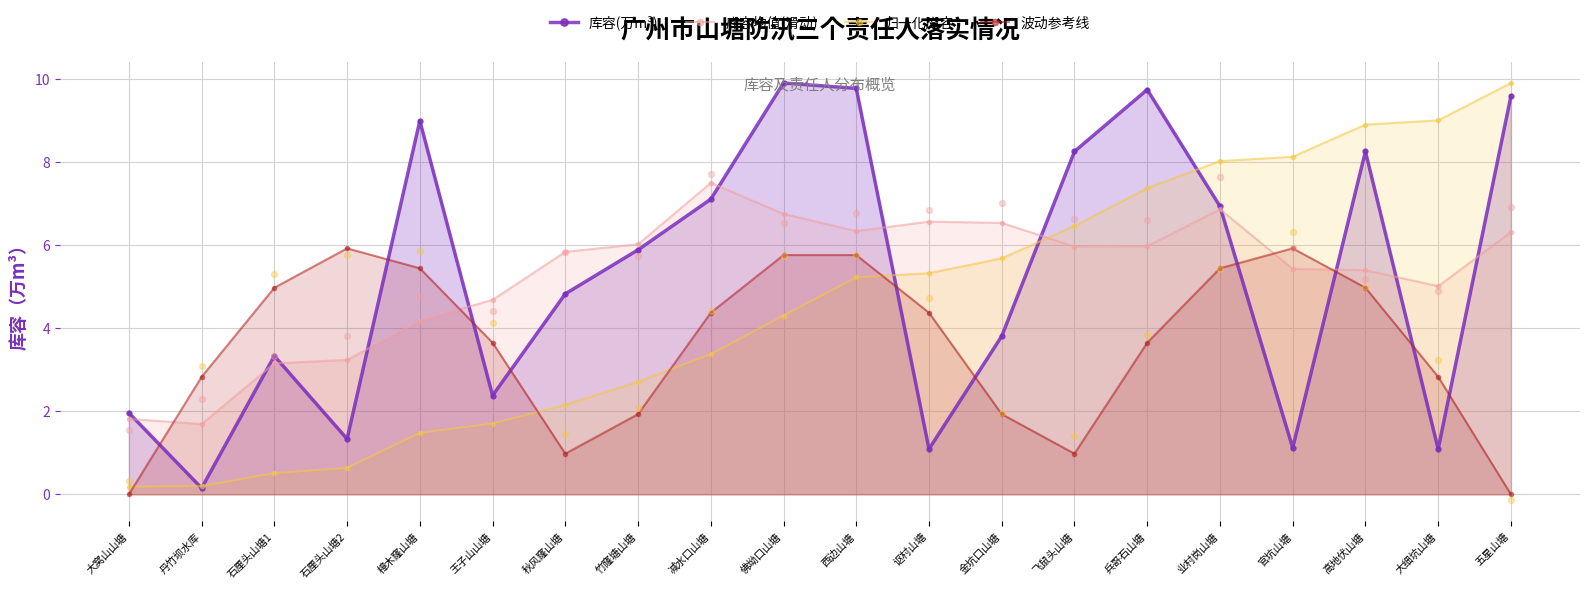

What is the total value across all series at 高地伏山塘?

27.5